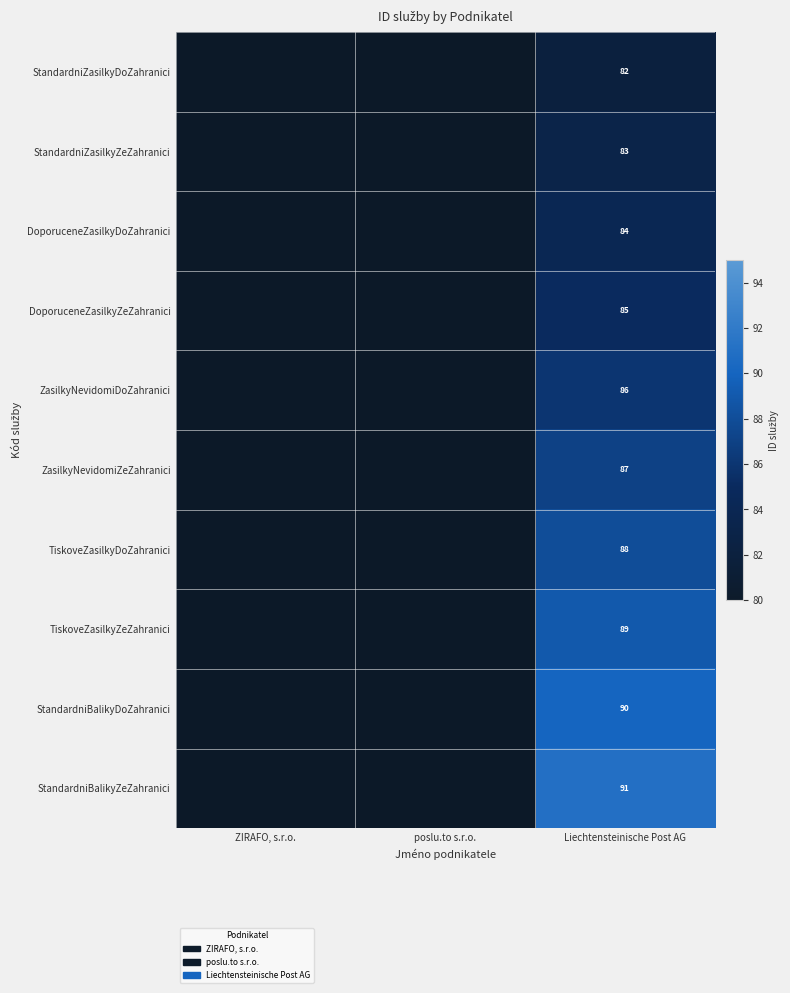

The TiskoveZasilkyZeZahranici series shows 55 at Liechtensteinische Post AG. True or false?

False